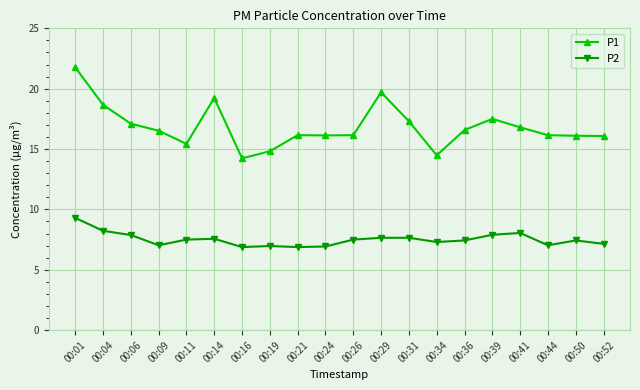

Where does the P2 series first go above 7?

00:01